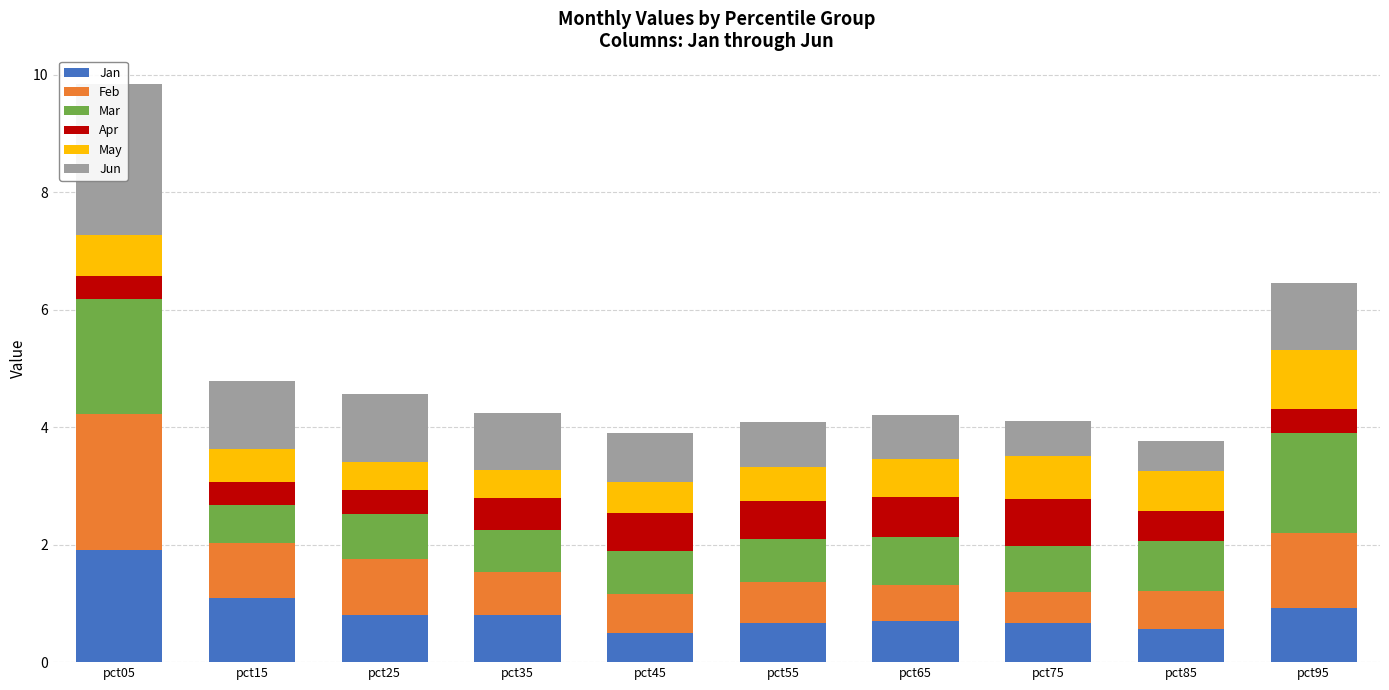

What is the sum of all Mar values?

9.7